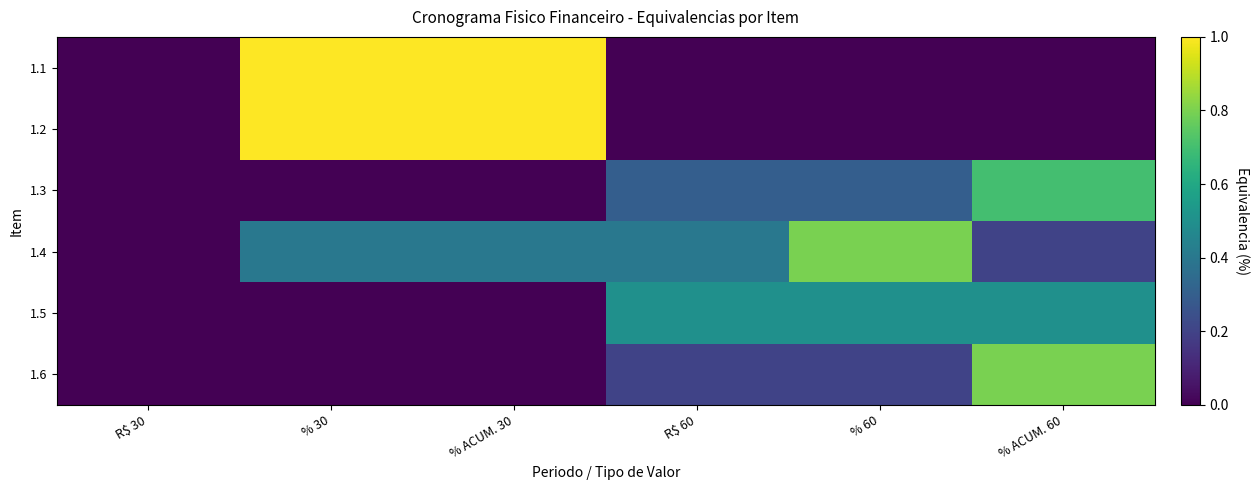

Reading left to right, extract all data points from this chart.

1.1: R$ 30=0.0	% 30=1.0	% ACUM. 30=1.0	R$ 60=0.0	% 60=0.0	% ACUM. 60=0.0
1.2: R$ 30=0.0	% 30=1.0	% ACUM. 30=1.0	R$ 60=0.0	% 60=0.0	% ACUM. 60=0.0
1.3: R$ 30=0.0	% 30=0.0	% ACUM. 30=0.0	R$ 60=0.3	% 60=0.3	% ACUM. 60=0.7
1.4: R$ 30=0.0	% 30=0.4	% ACUM. 30=0.4	R$ 60=0.4	% 60=0.8	% ACUM. 60=0.2
1.5: R$ 30=0.0	% 30=0.0	% ACUM. 30=0.0	R$ 60=0.5	% 60=0.5	% ACUM. 60=0.5
1.6: R$ 30=0.0	% 30=0.0	% ACUM. 30=0.0	R$ 60=0.2	% 60=0.2	% ACUM. 60=0.8